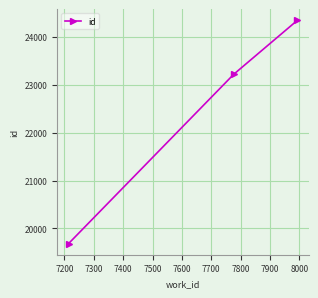

What is the difference between the maximum and minimum values?

4663